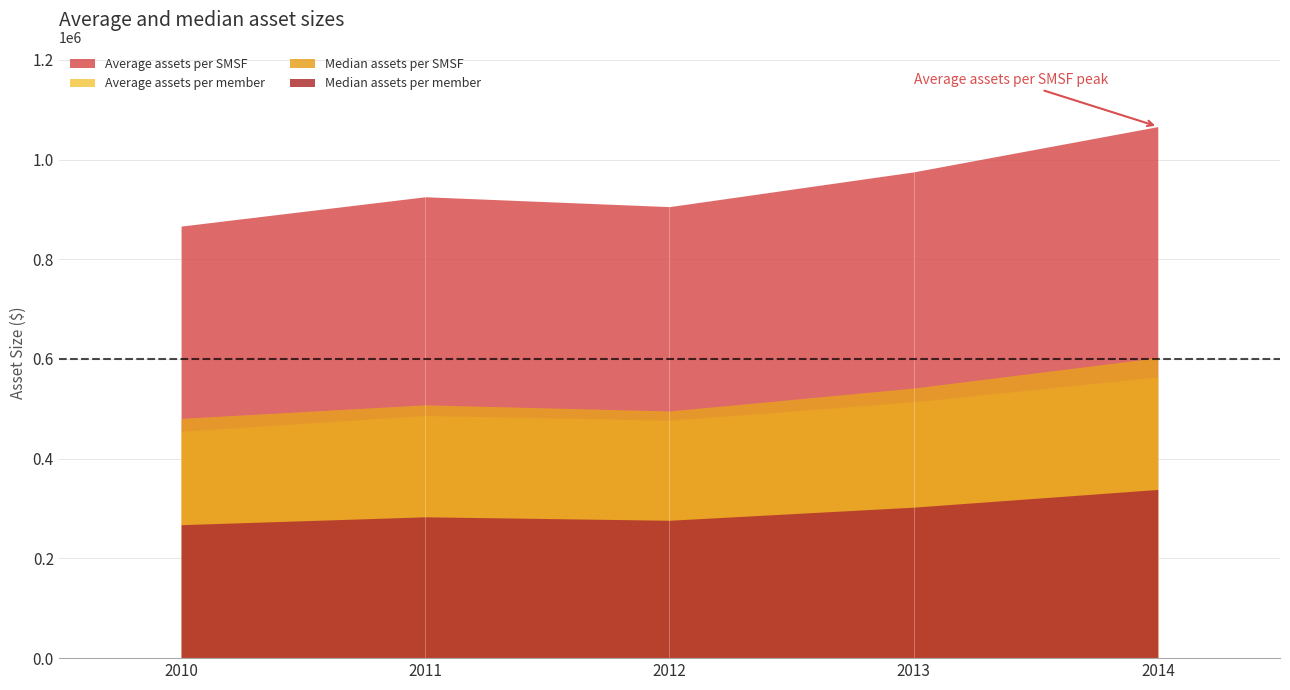

True or false: Median assets per SMSF and Median assets per member intersect in this chart.

False